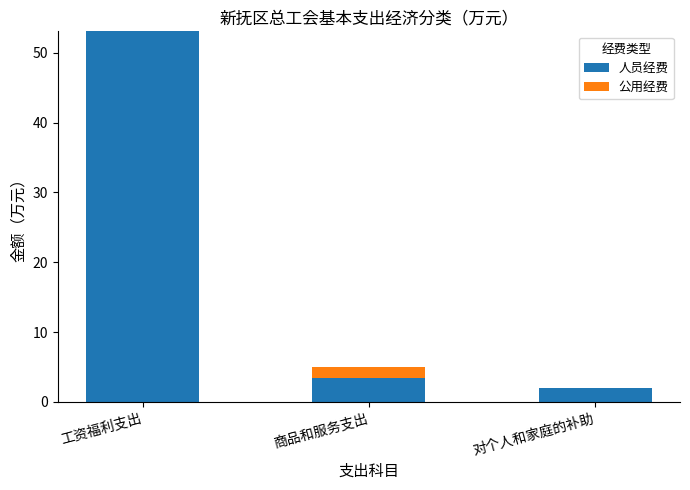

The value of 人员经费 at 对个人和家庭的补助 is 2.0. True or false?

True